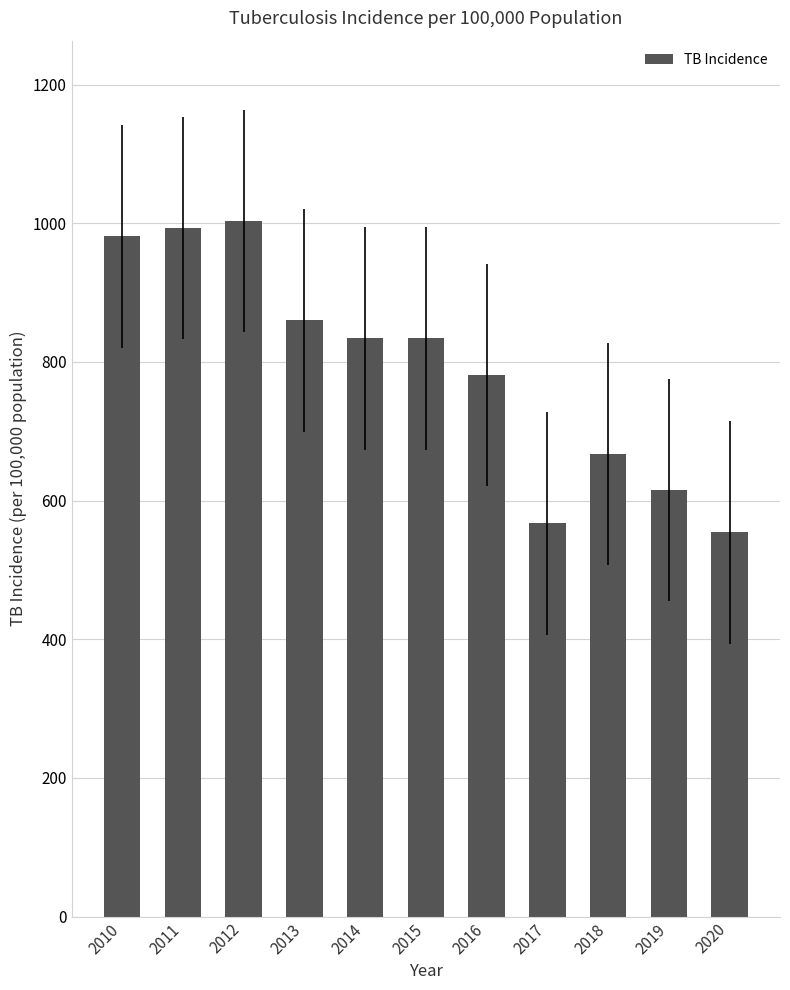

How many data points does each series have?

11